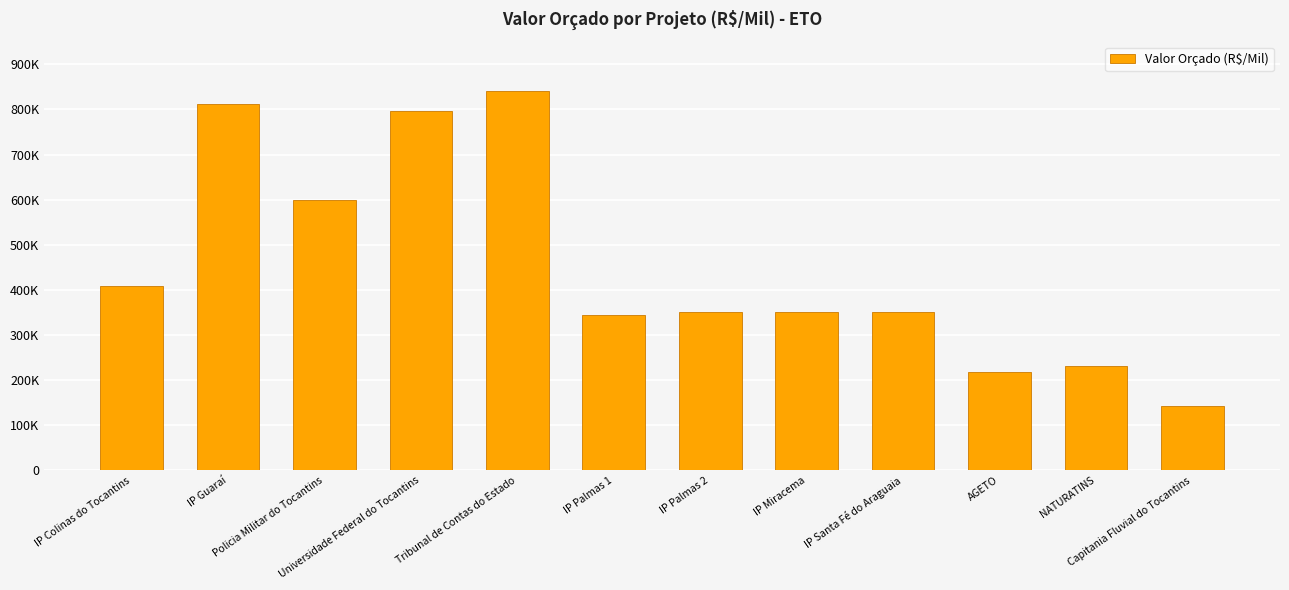

What is the difference between the second highest and second lowest values?

593761